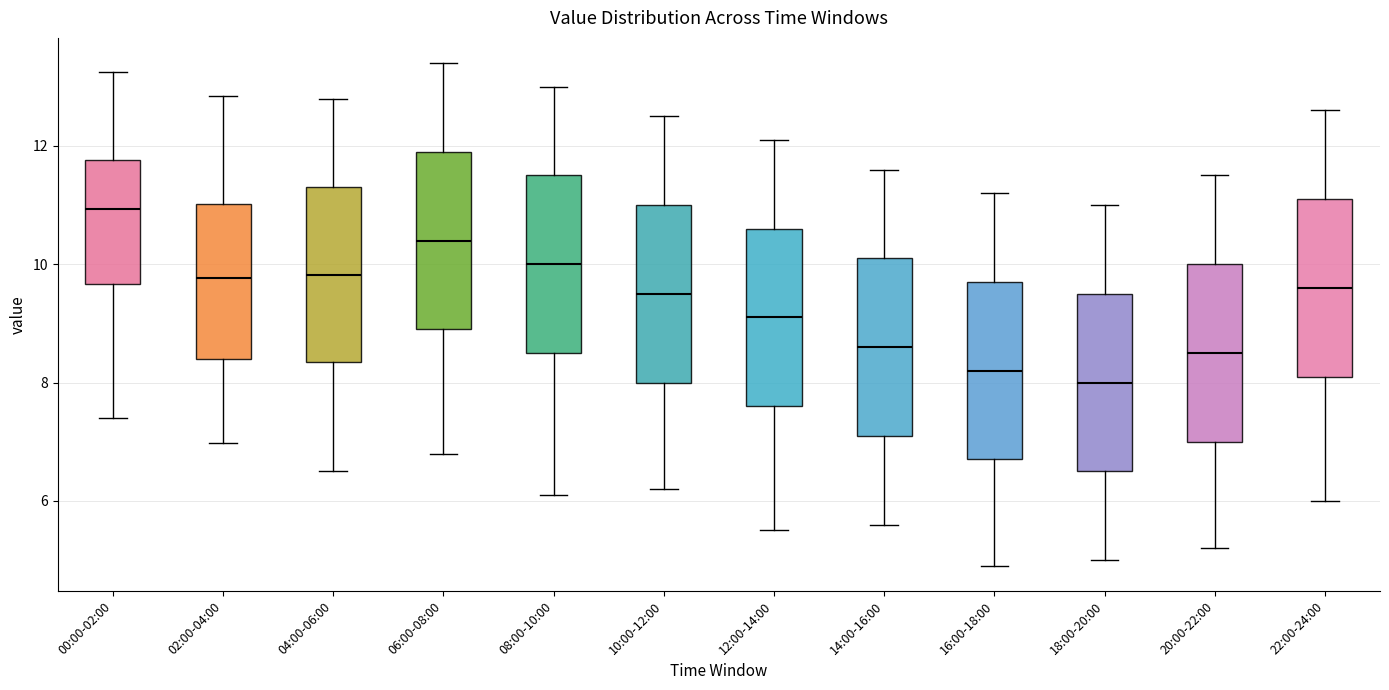

Where is the lower edge of the box for 08:00-10:00 on the y-axis? The values are not printed on the chart, so give them approximately, as read against the axis.

8.6